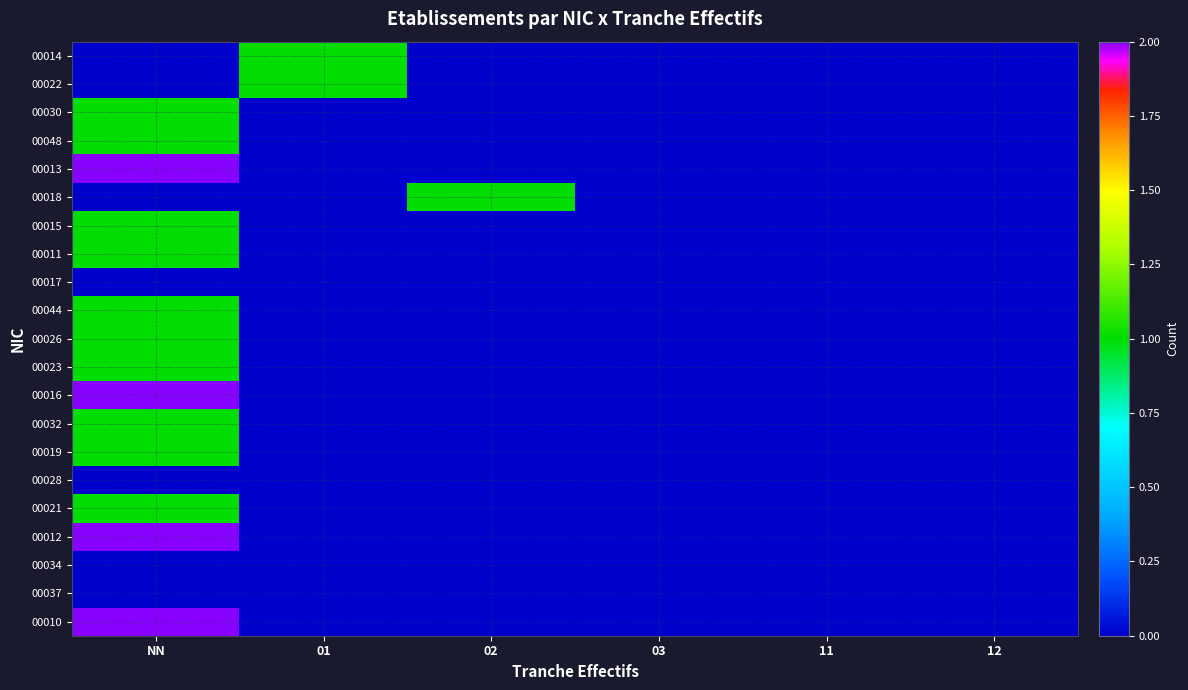

At how many categories does at least one series exceed 1?

1